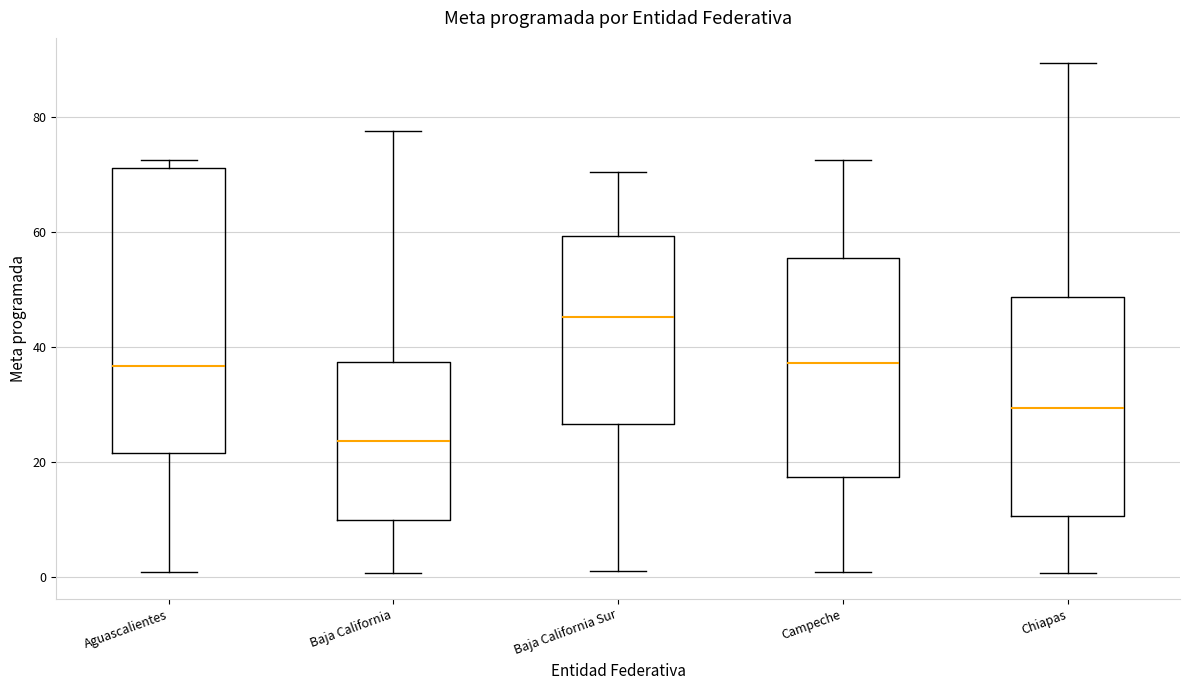

Where is the upper edge of the box for Aguascalientes on the y-axis? The values are not printed on the chart, so give them approximately, as read against the axis.

70